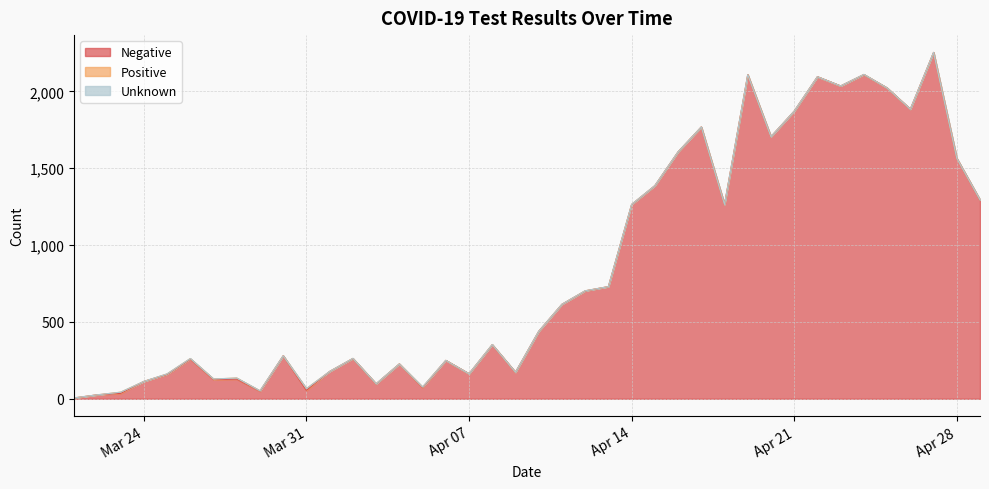

Which series has the largest total across all categories?

Negative